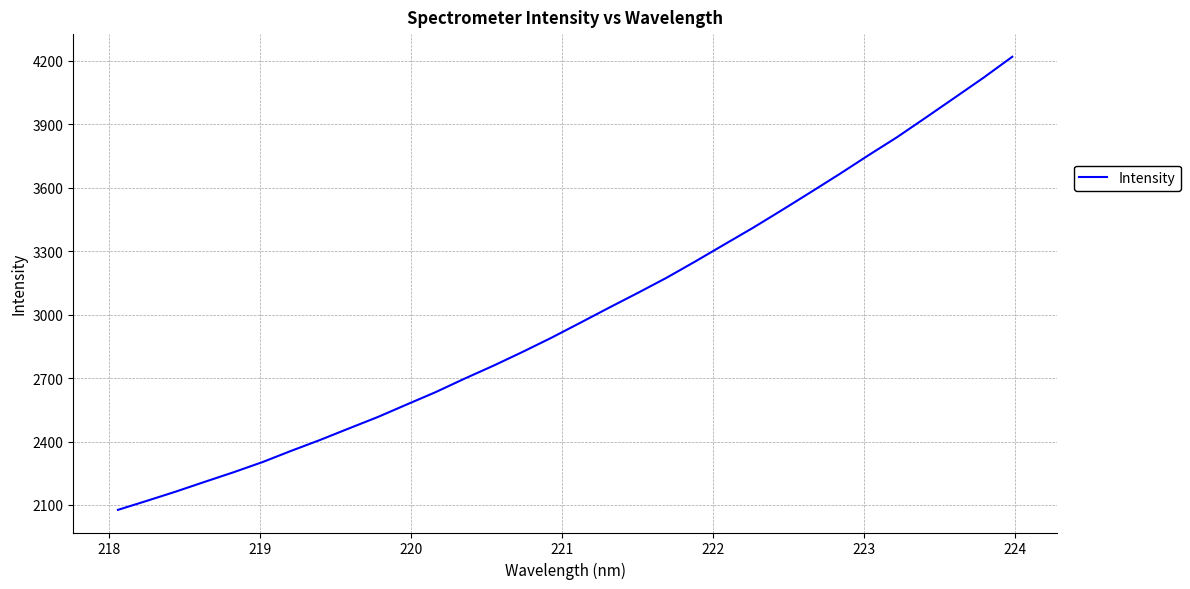

What is the greatest value displayed?

4219.7